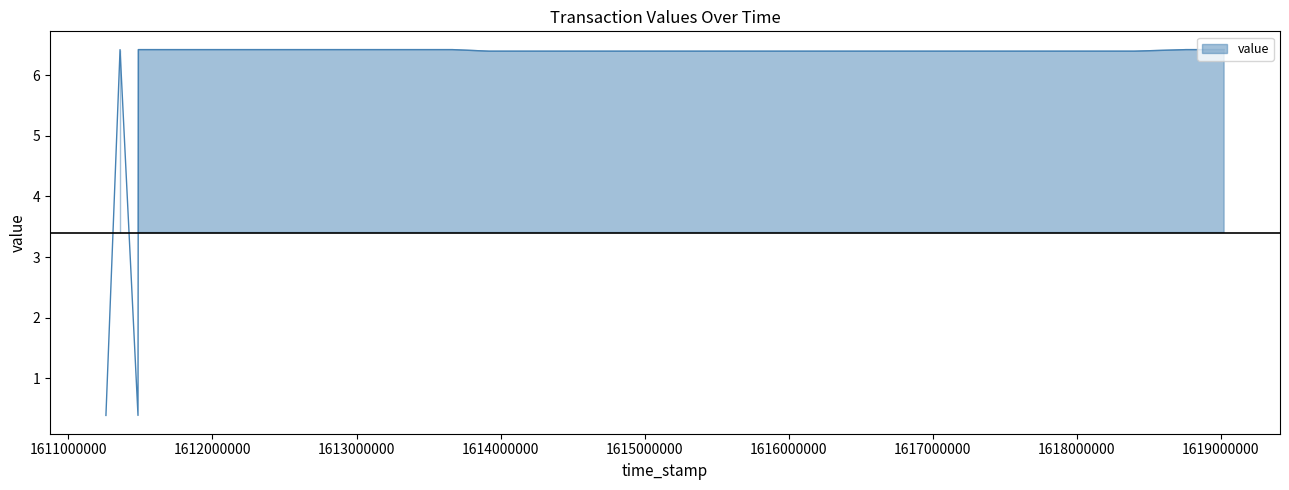

Where is the data nearest to the value 3?

1611482984